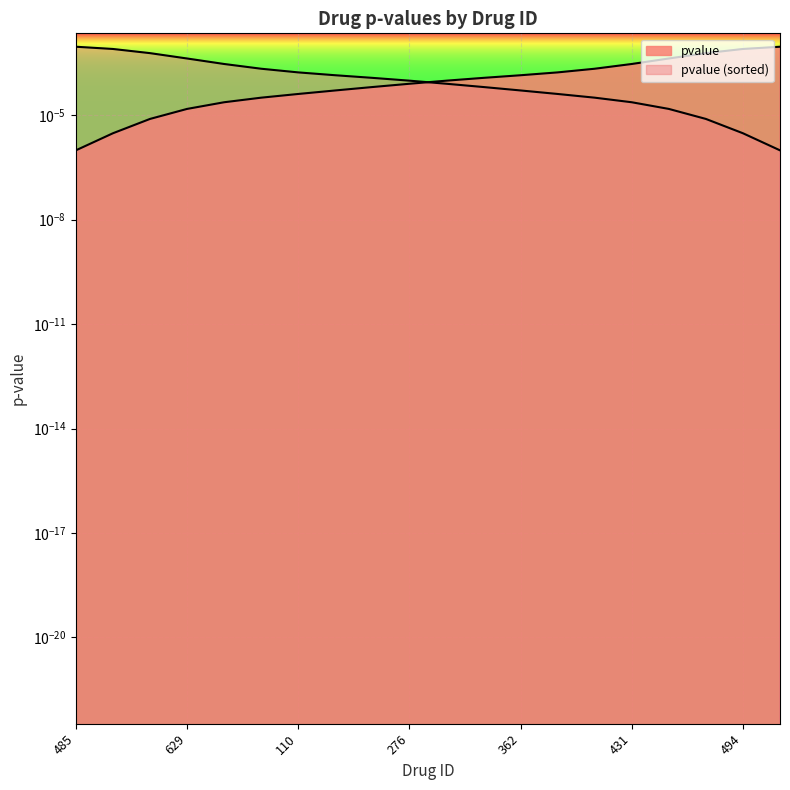

Which has a higher value, 110 or 257?

110